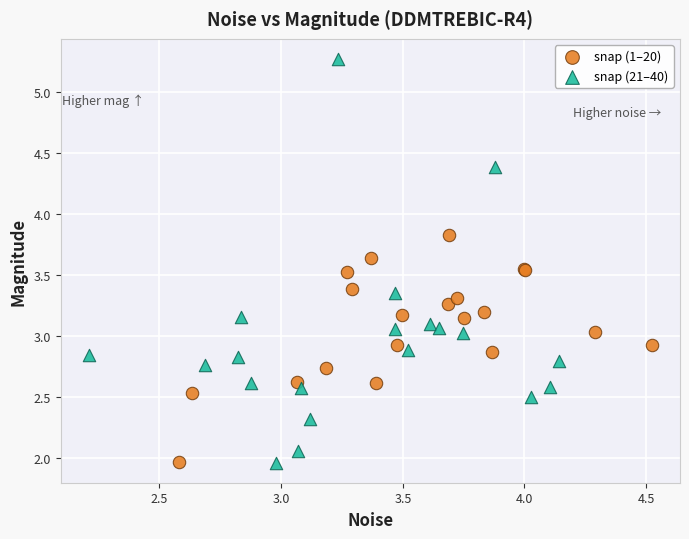

Which series has the widest spread of Y values?

snap (21–40)